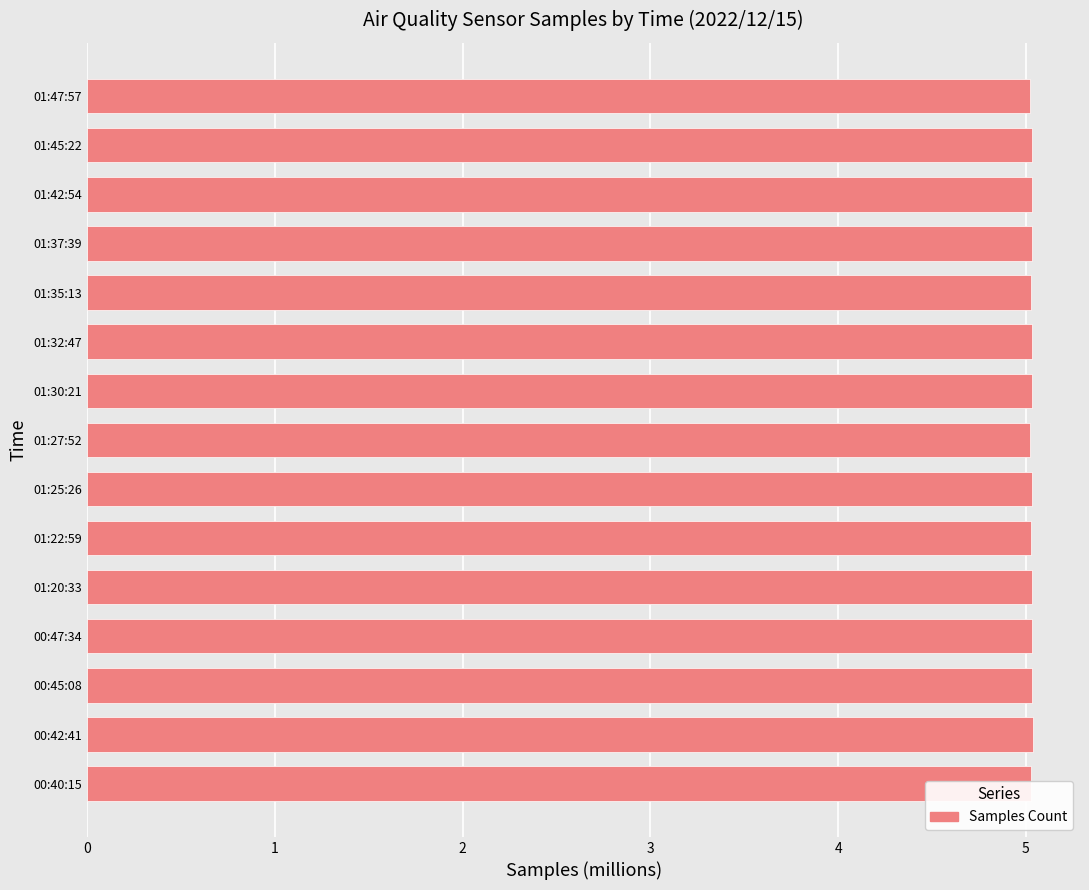

True or false: the data shows 7.3 at 01:42:54.

False